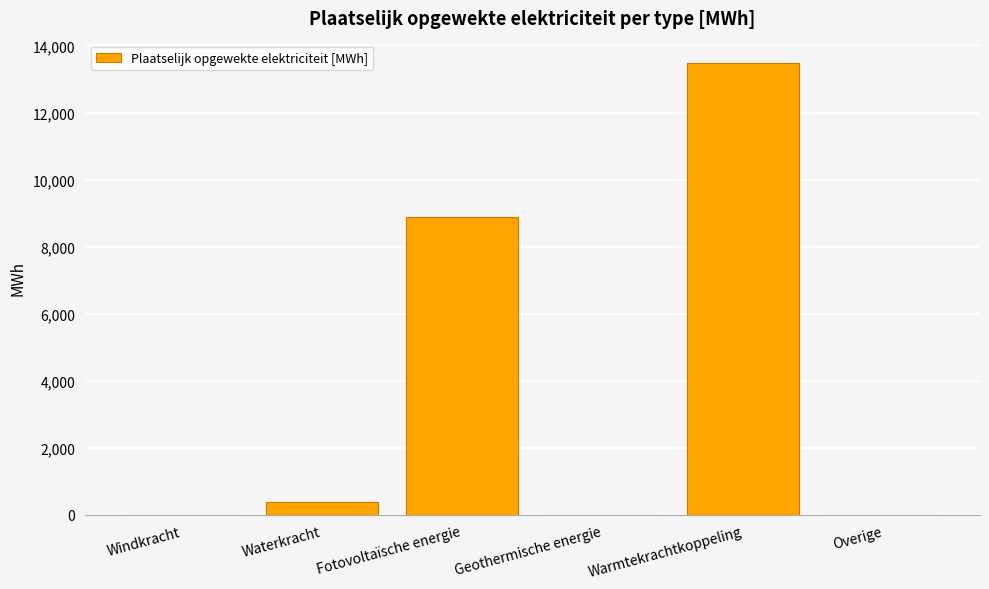

The chart shows a value of 0.0 at Geothermische energie. True or false?

True